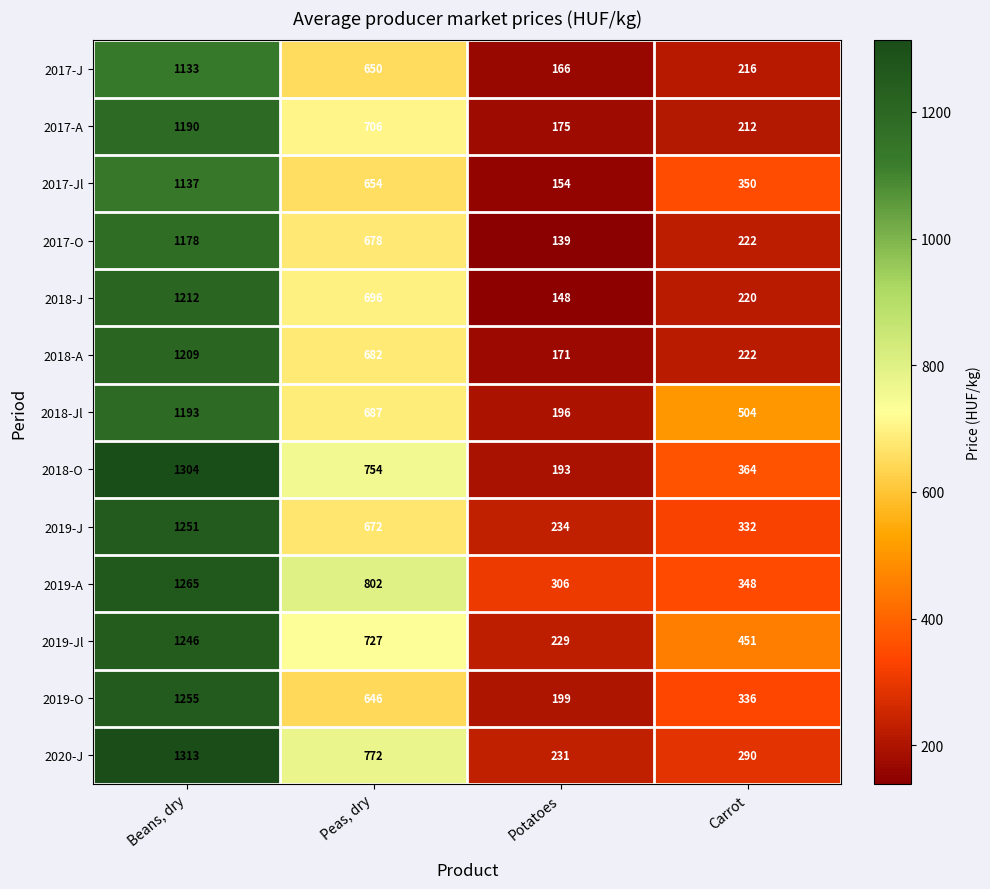

What is the sum of all 2019-J values?

2489